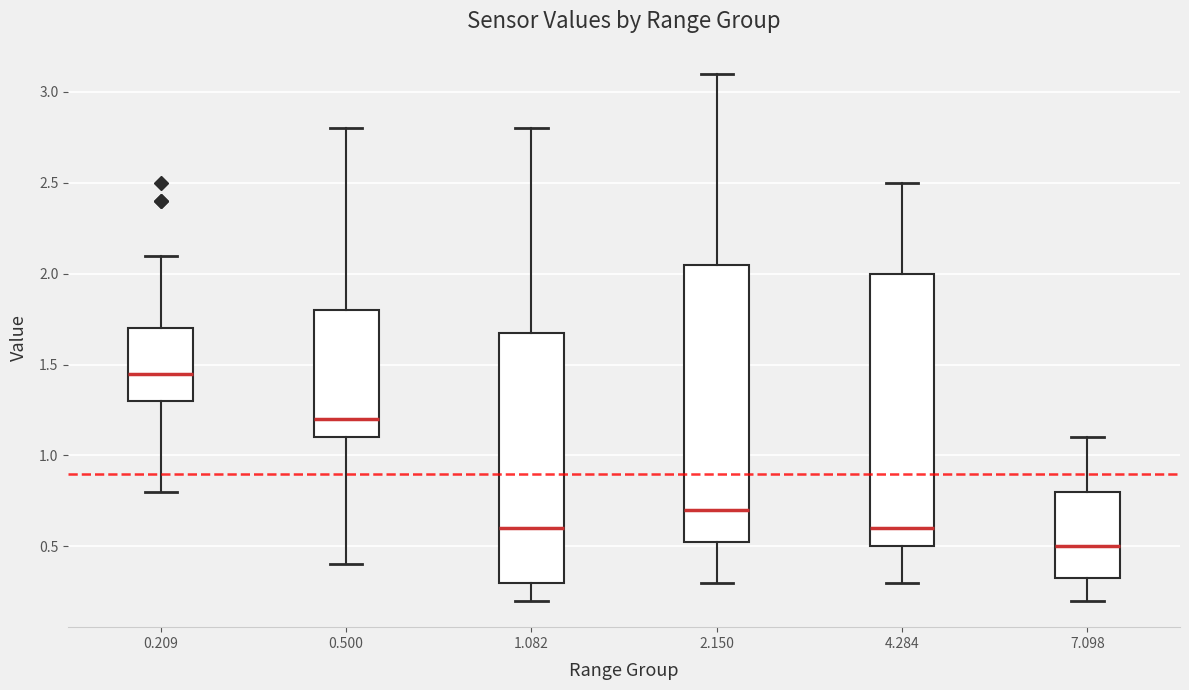

Which box has the highest median line?

0.209